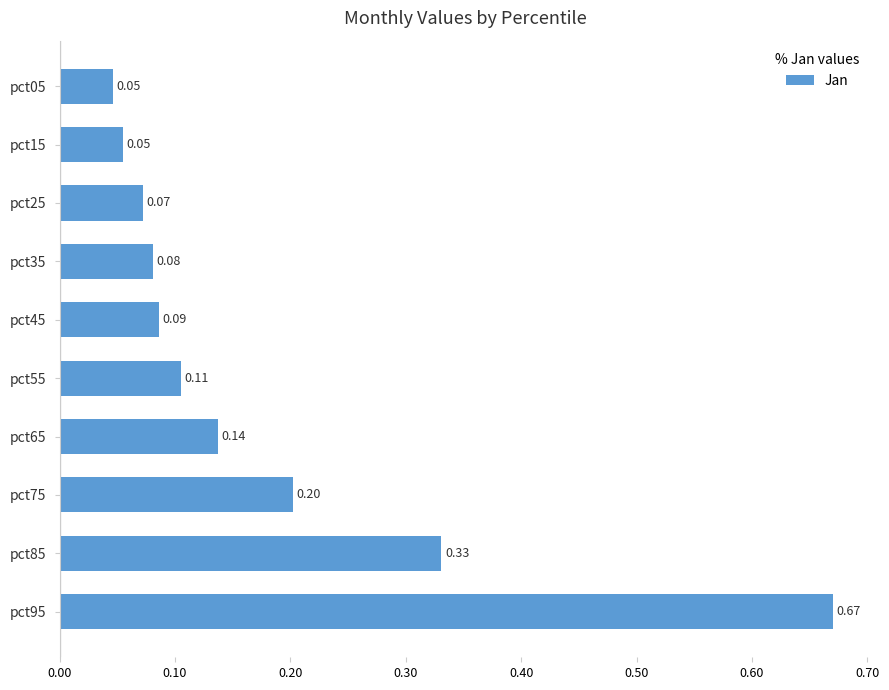

Which has a higher value, pct15 or pct25?

pct25